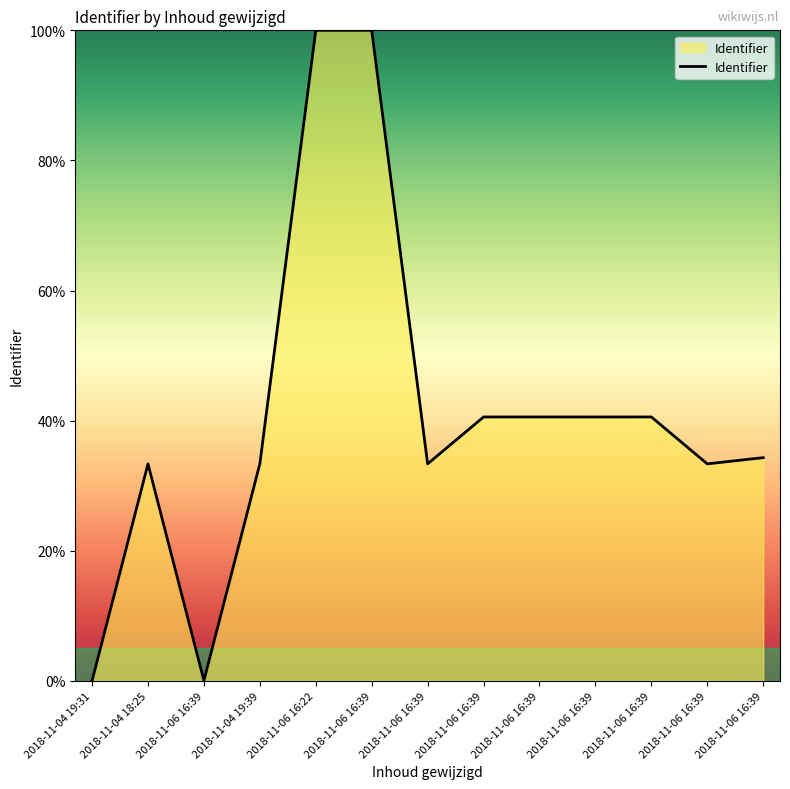

Reading left to right, what are all the values shown in this chart?

0.0	33.3	0.0	33.3	100.0	100.0	33.3	40.6	40.6	40.6	40.6	33.3	34.3